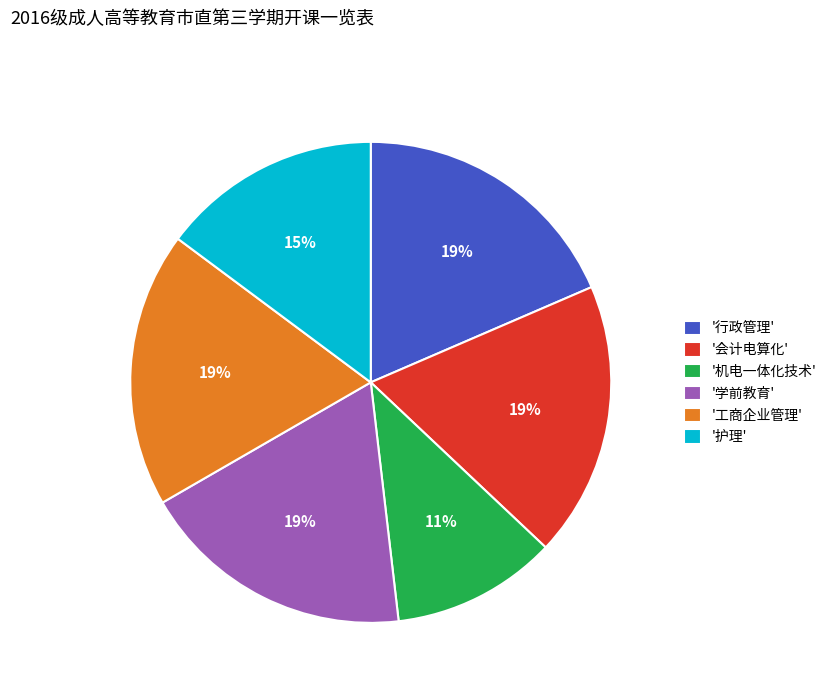

True or false: '机电一体化技术' accounts for 5% of the total.

False